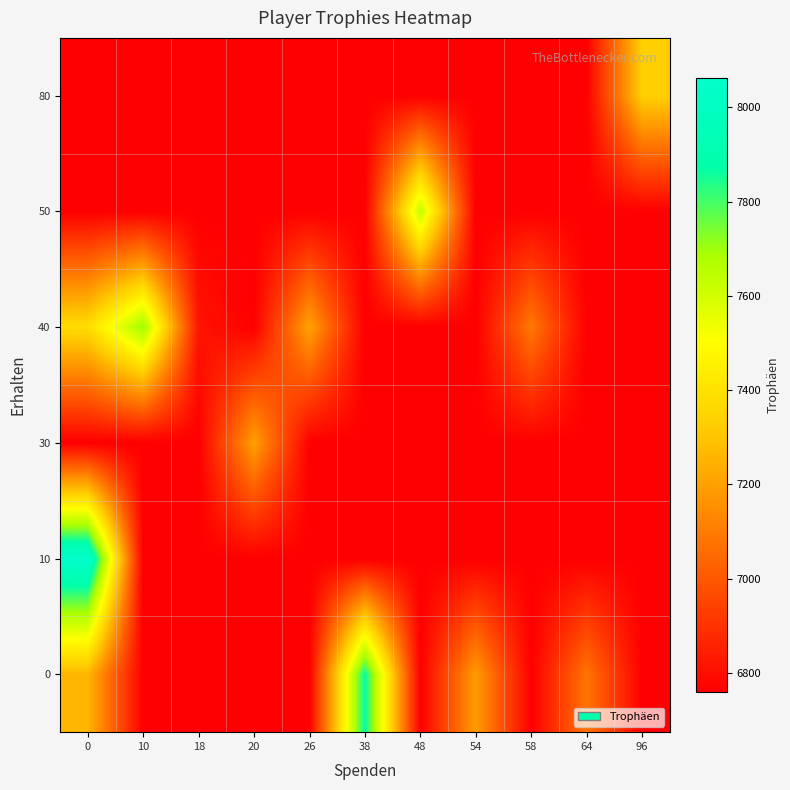

How many categories are shown in the chart?

11